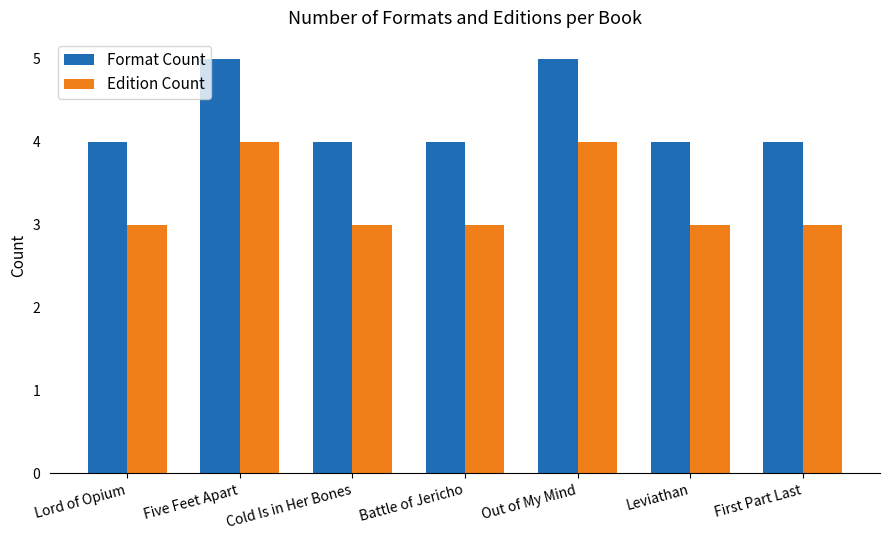

Reading right to left, extract all data points from this chart.

Format Count: 4	4	5	4	4	5	4
Edition Count: 3	3	4	3	3	4	3